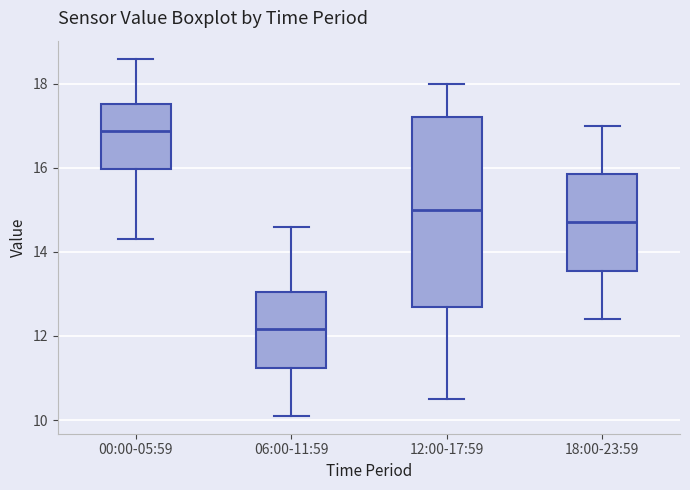

Which box's median line is the lowest?

06:00-11:59